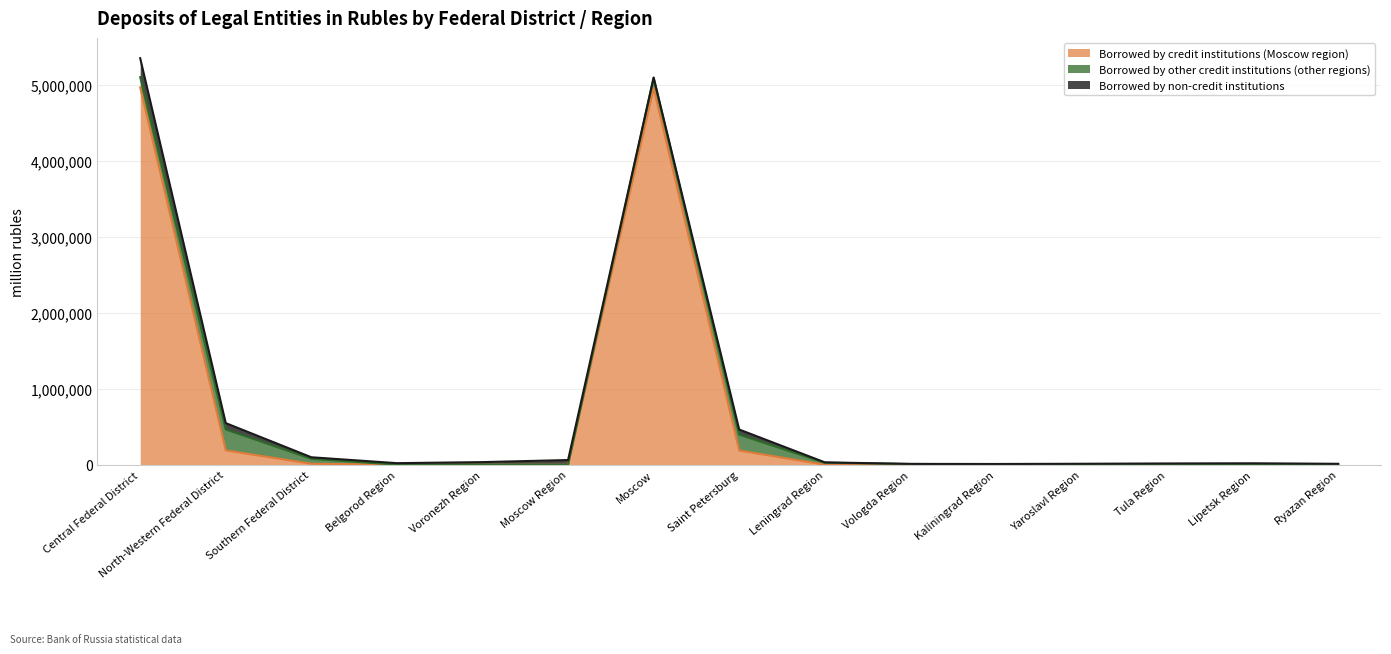

At which category does the chart reach its minimum across all series?

Moscow Region